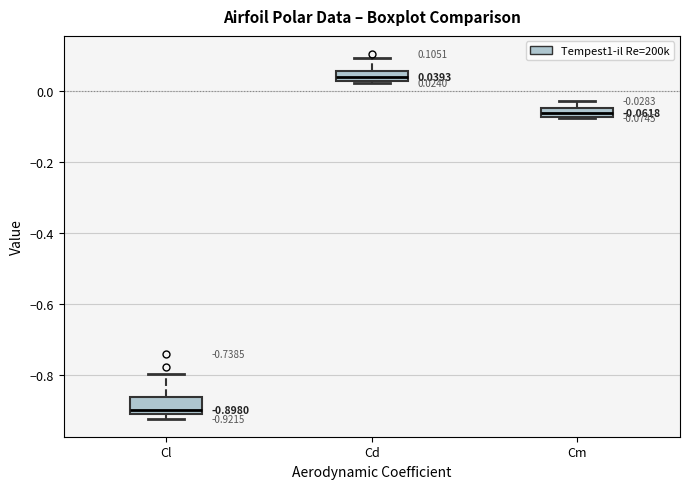

Which box has the lowest median line?

Cl